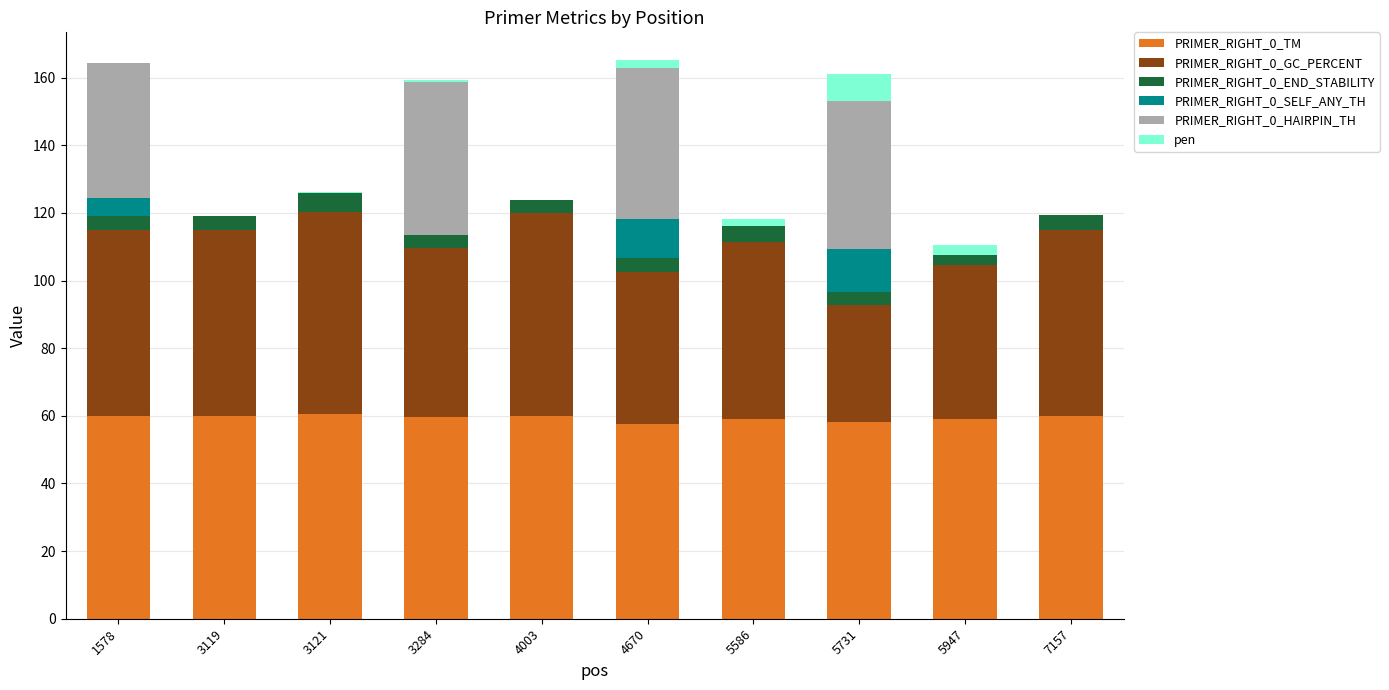

The value of PRIMER_RIGHT_0_TM at 7157 is 16.3. True or false?

False